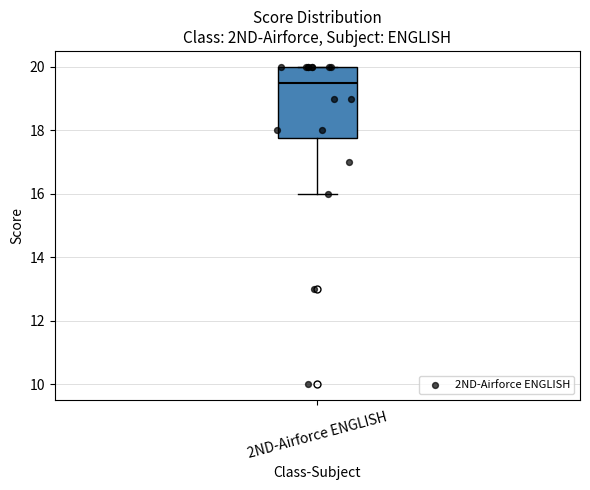

Transcribe this box plot: give where the median line is, the range the box spans, and where the two whiskers end, as read against the y-axis. The values are not printed on the chart, so give them approximately, as read against the axis.

median 19.6, box 17.8 to 20.0, whiskers 16.0 to 20.0